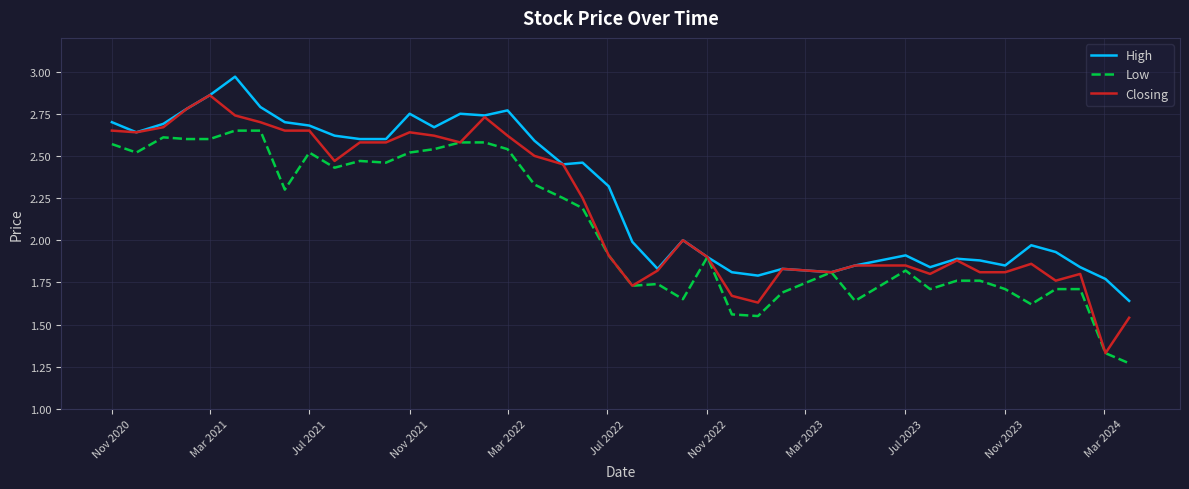

Which series has the largest range (max minus min)?

Closing